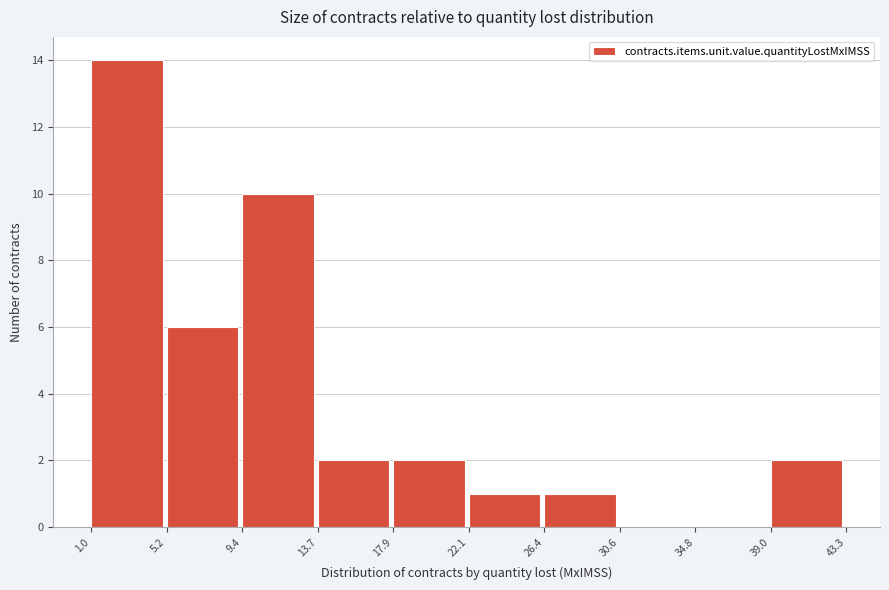

How tall is the bar that spans 9.4 to 13.7 on the x-axis? The values are not printed on the chart, so give them approximately, as read against the axis.

10